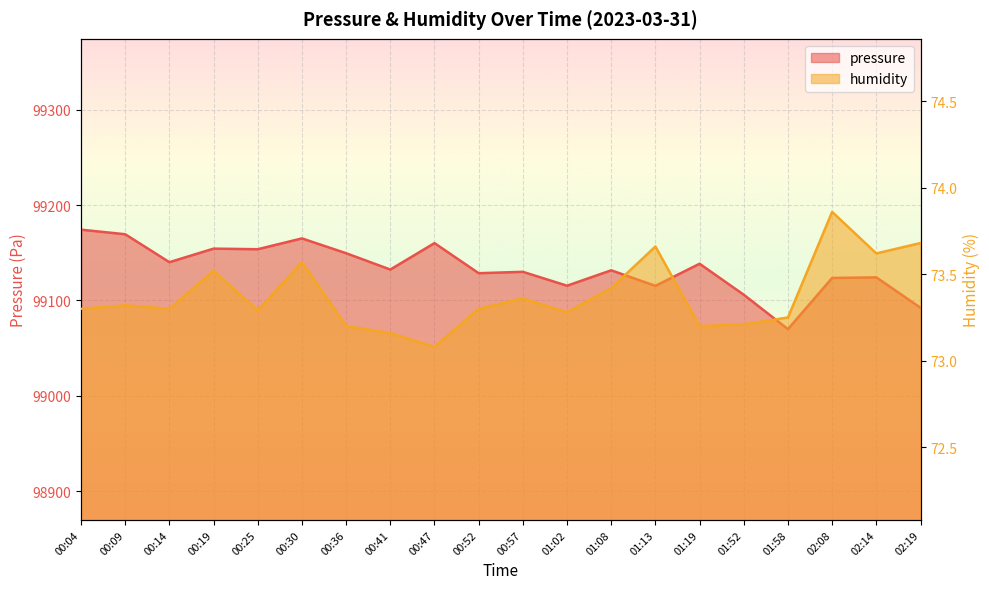

How many values in the pressure series exceed 99132?

10